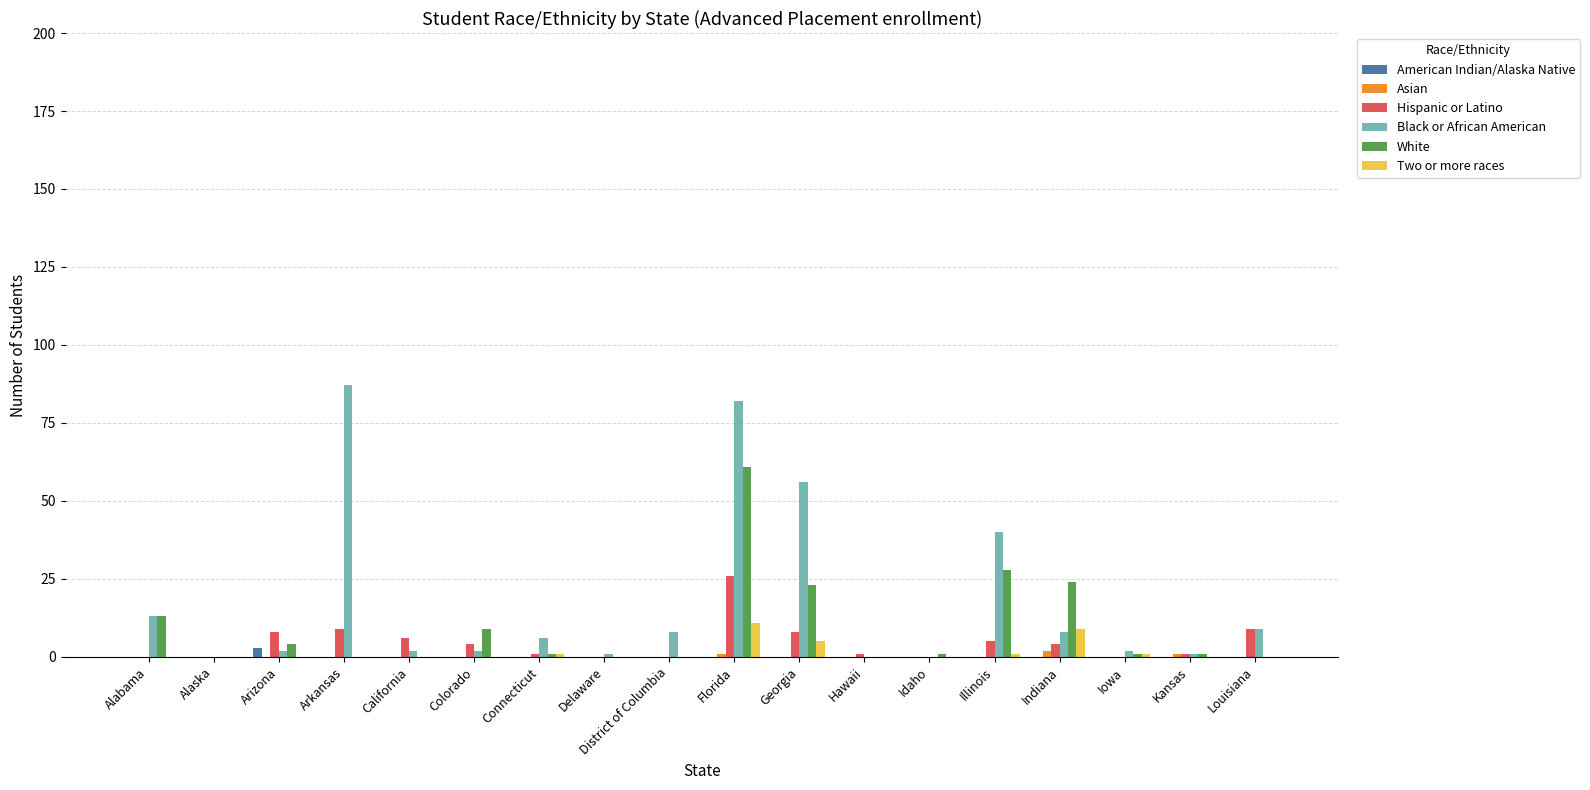

Is it true that Black or African American equals 0 at Hawaii?

True